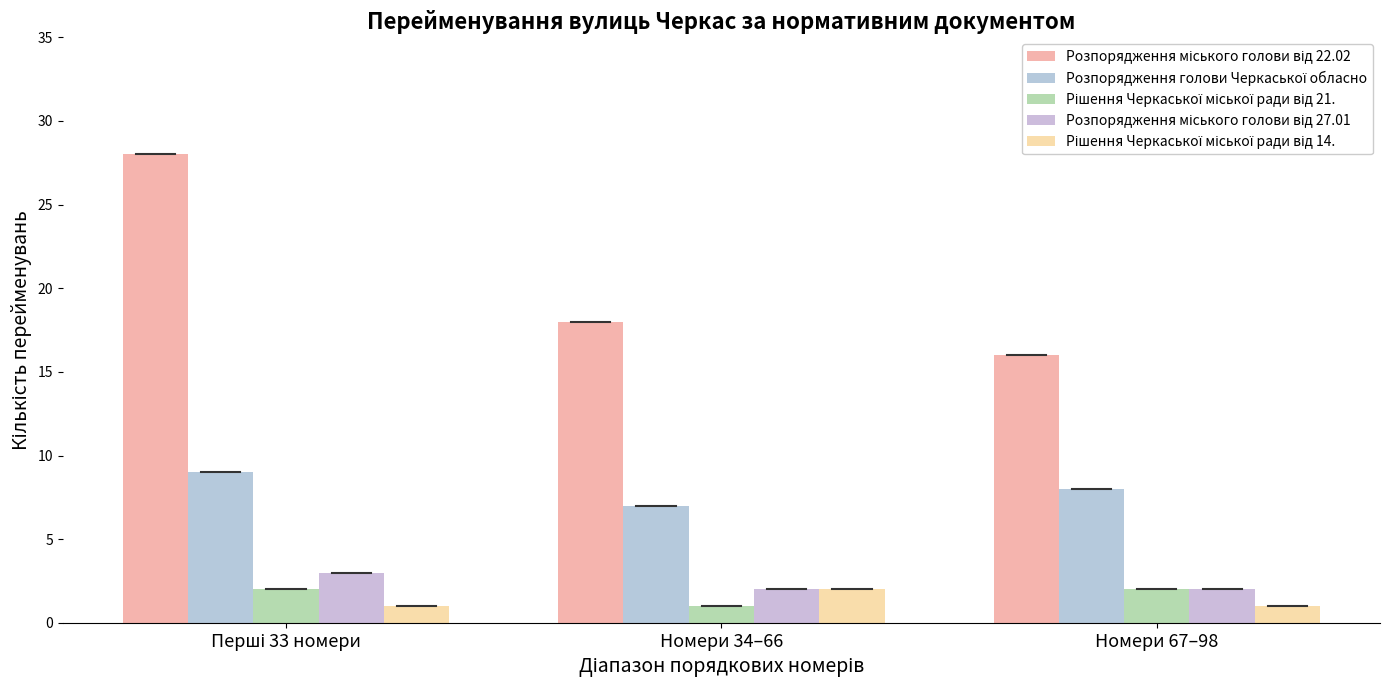

How many distinct data groups are displayed?

5